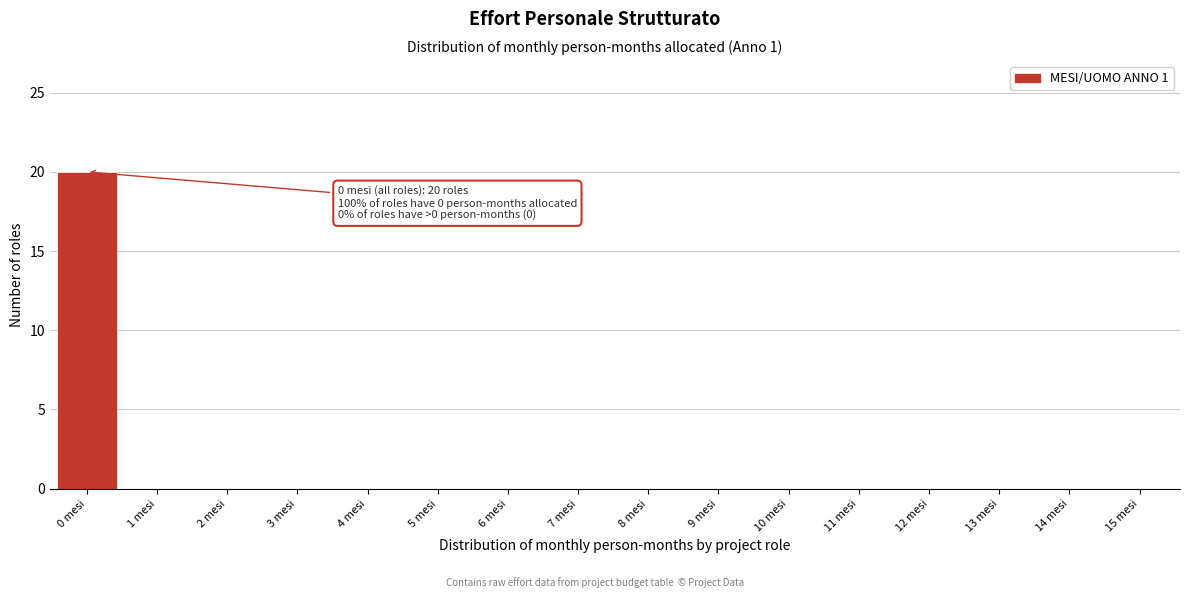

Reading right to left, transcribe all the data shown in this chart.

15 mesi=0	14 mesi=0	13 mesi=0	12 mesi=0	11 mesi=0	10 mesi=0	9 mesi=0	8 mesi=0	7 mesi=0	6 mesi=0	5 mesi=0	4 mesi=0	3 mesi=0	2 mesi=0	1 mesi=0	0 mesi=20